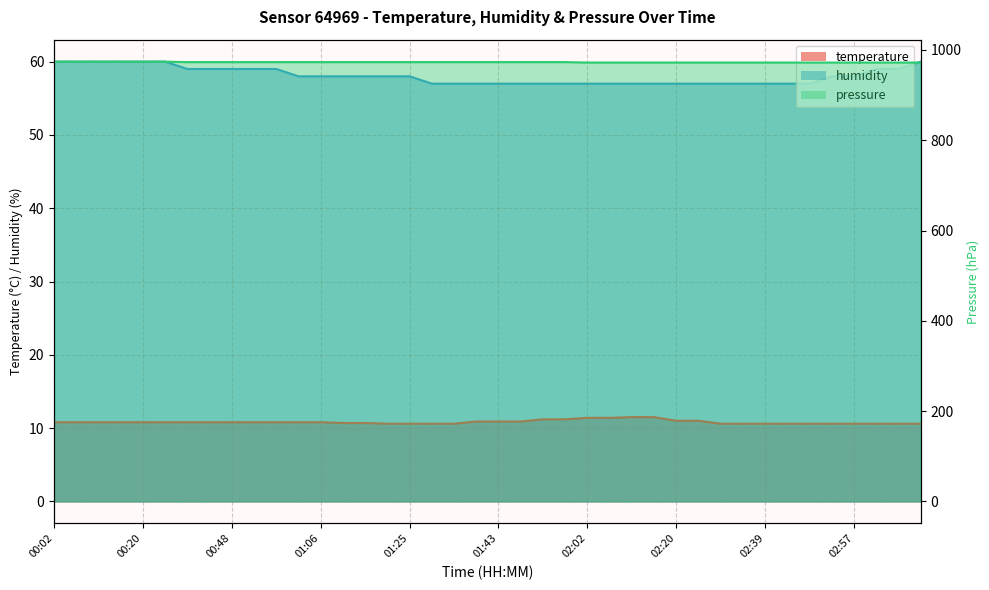

True or false: pressure has more than 2 points higher than both neighbors.

False